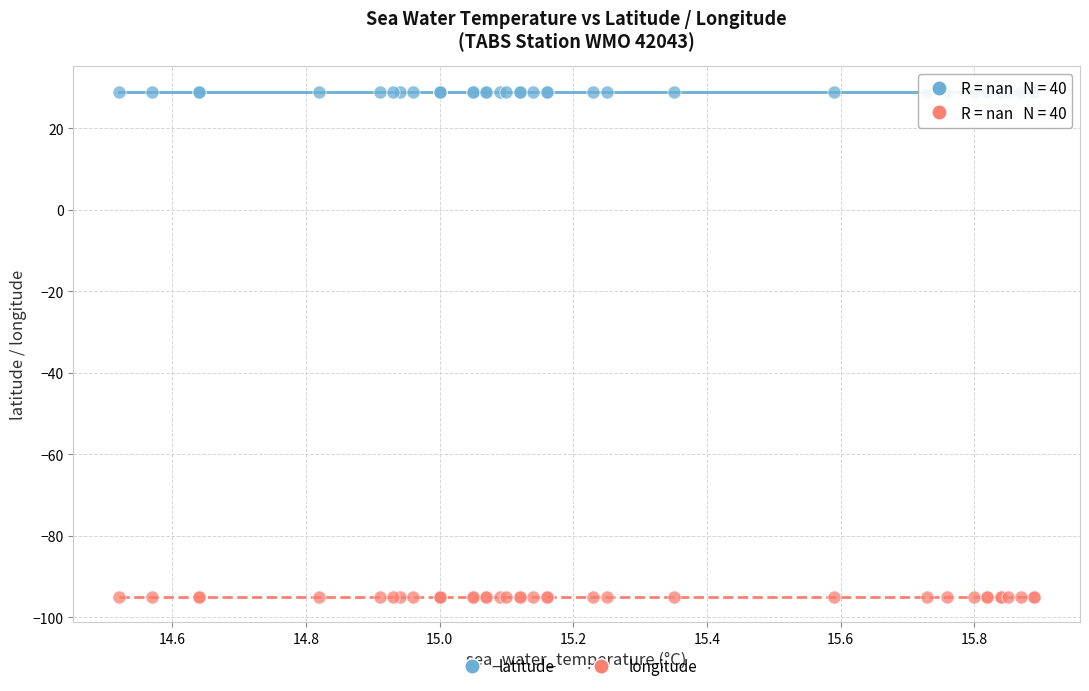

Which series reaches the maximum Y coordinate?

latitude